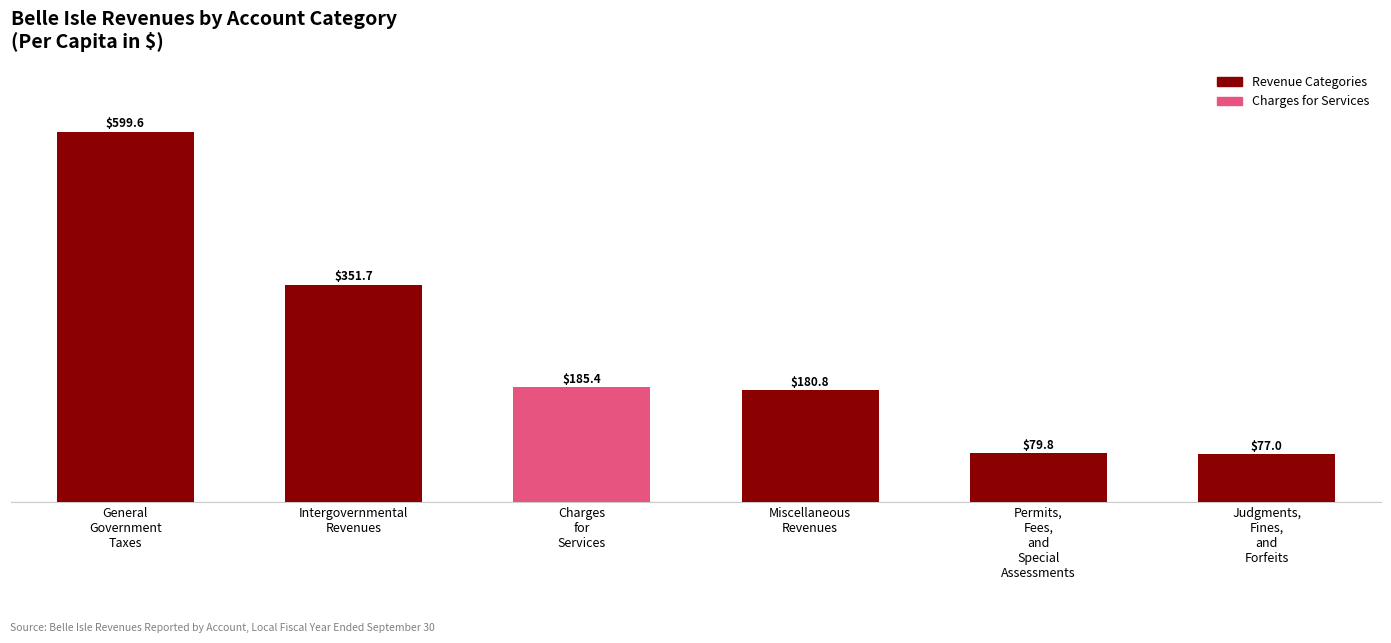

Are the bars horizontal?

No